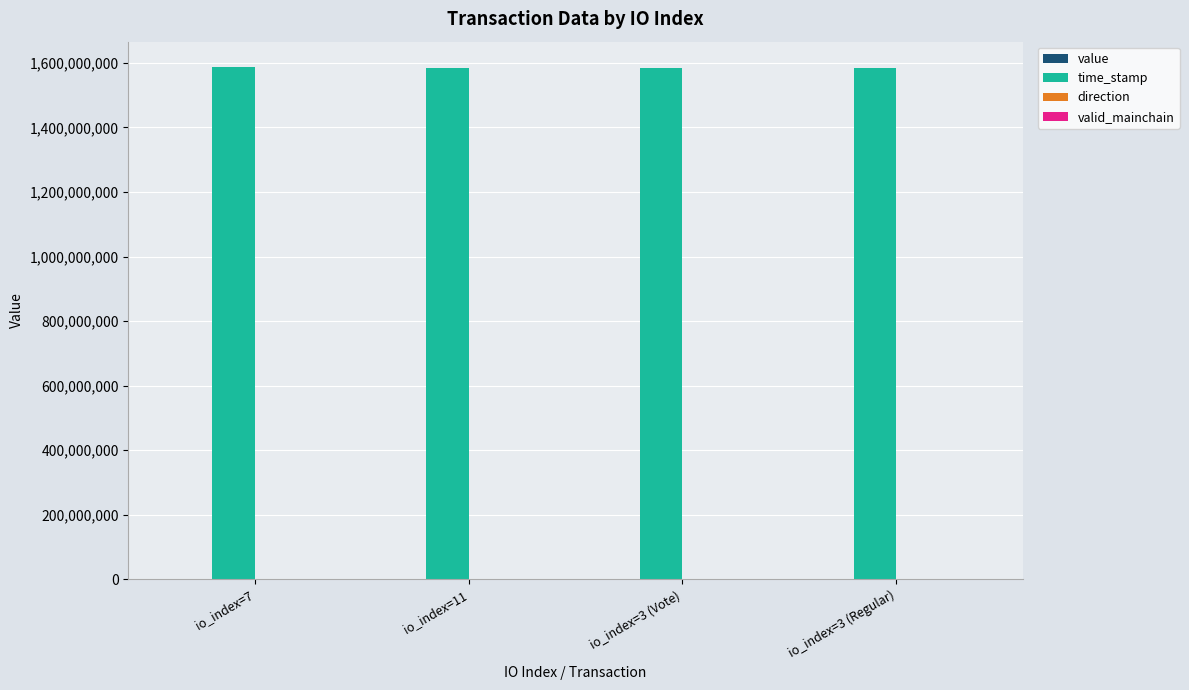

Count the number of categories in the chart.

4